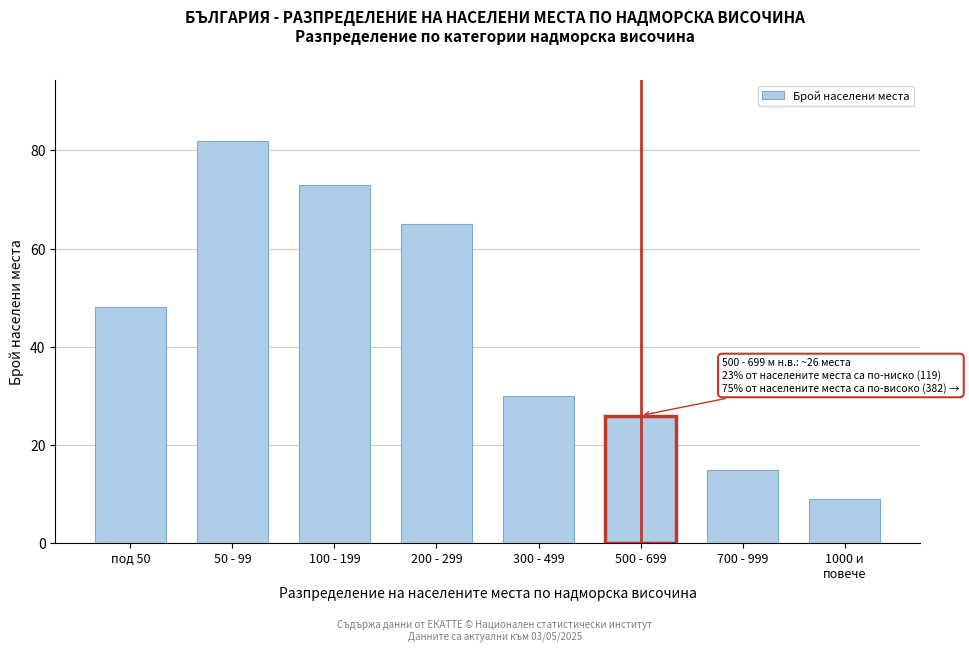

Reading left to right, transcribe all the data shown in this chart.

48	82	73	65	30	26	15	9